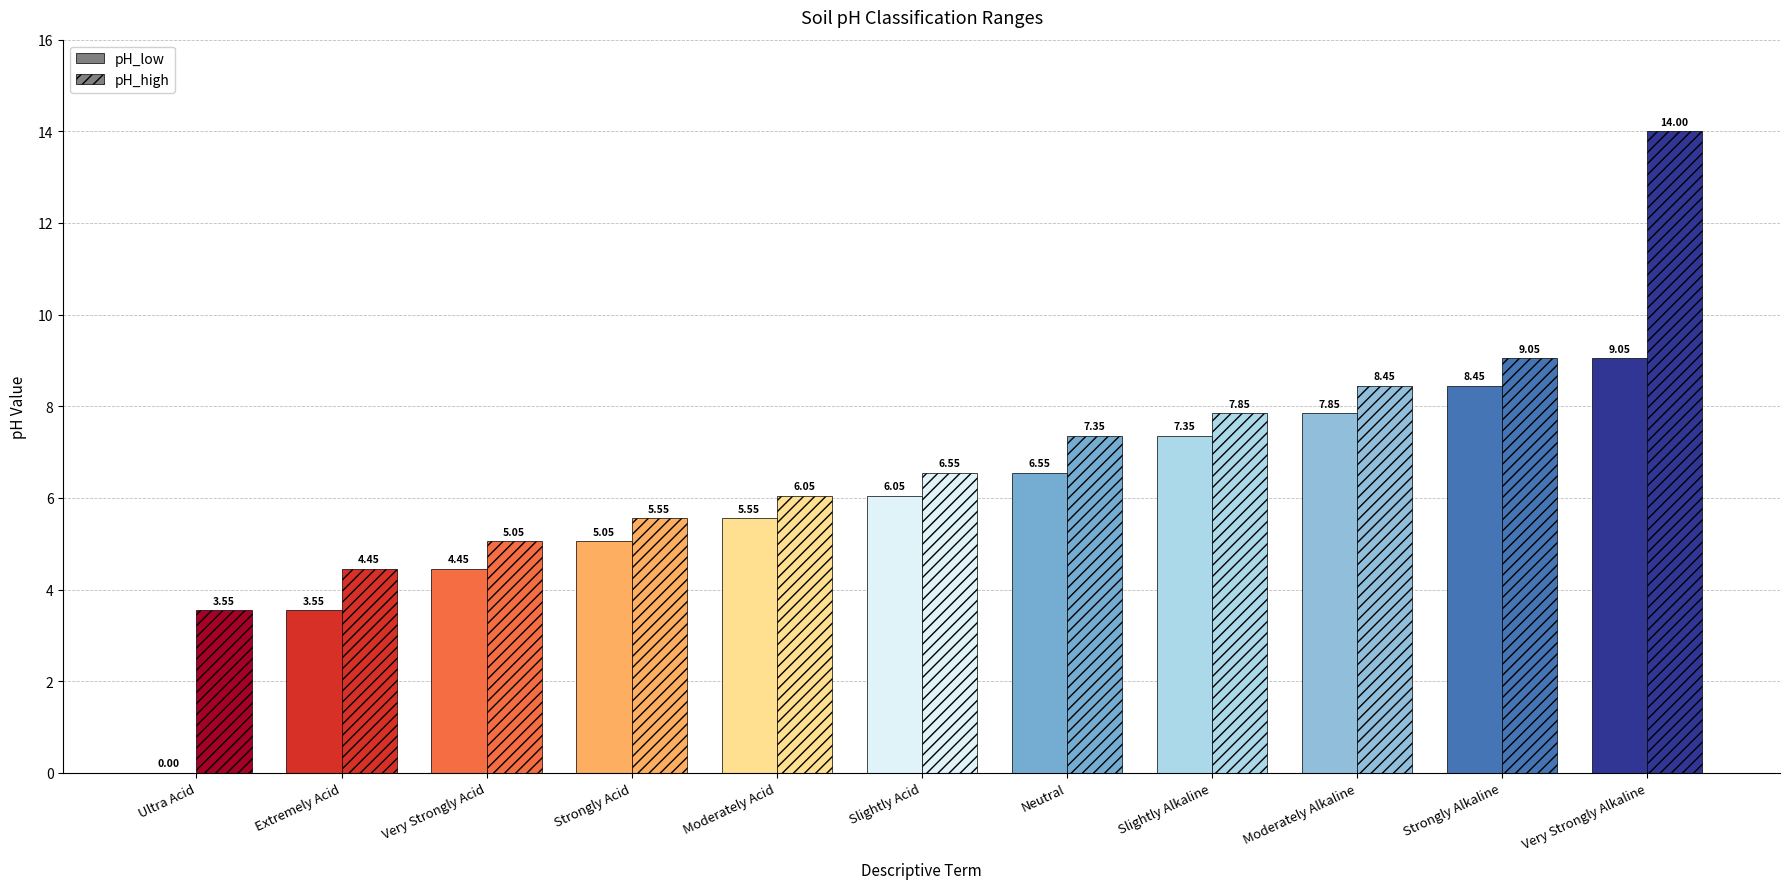

Does the chart contain stacked bars?

No